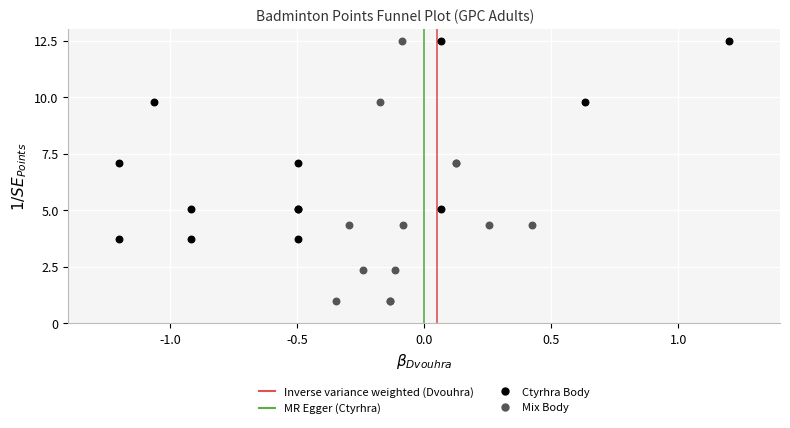

Which series has the largest Y range (max minus min)?

Mix Body